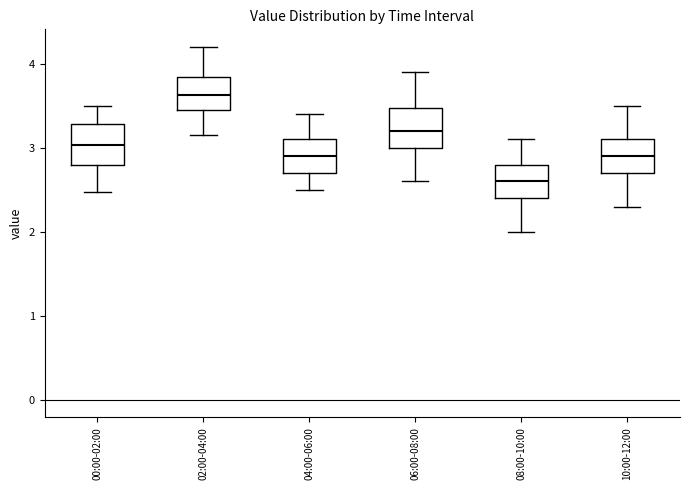

Reading left to right, read every box against the y-axis: the position of its median line, the range the box covers, and the ends of its whiskers. The values are not printed on the chart, so give them approximately, as read against the axis.

00:00-02:00: median 3.0, box 2.8 to 3.3, whiskers 2.5 to 3.5
02:00-04:00: median 3.6, box 3.5 to 3.8, whiskers 3.2 to 4.2
04:00-06:00: median 2.9, box 2.7 to 3.1, whiskers 2.5 to 3.4
06:00-08:00: median 3.2, box 3.0 to 3.5, whiskers 2.6 to 3.9
08:00-10:00: median 2.6, box 2.4 to 2.8, whiskers 2.0 to 3.1
10:00-12:00: median 2.9, box 2.7 to 3.1, whiskers 2.3 to 3.5